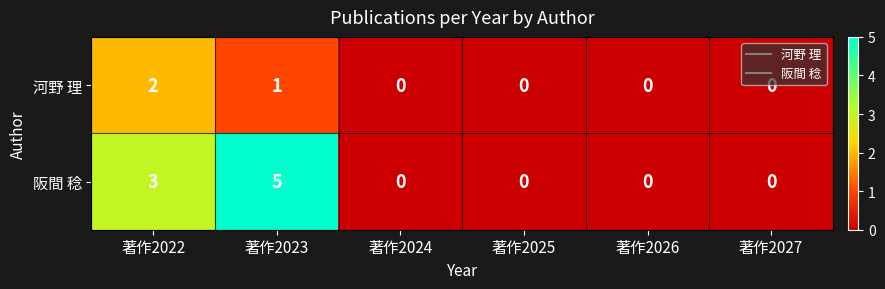

At which category does the chart reach its peak across all series?

著作2023